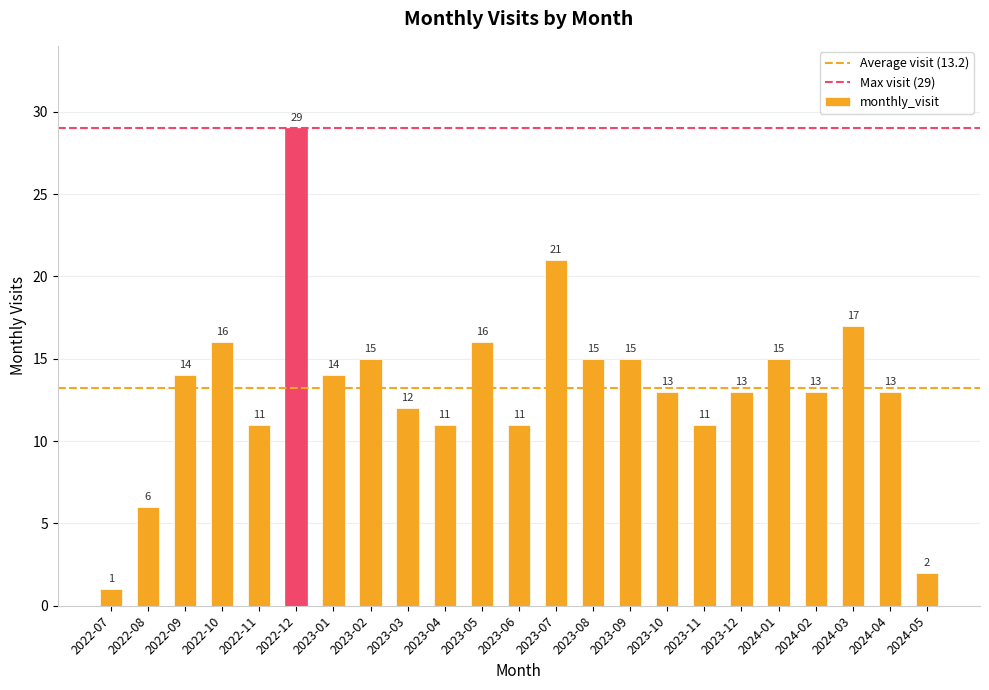

The value at 2023-01 is 4. True or false?

False